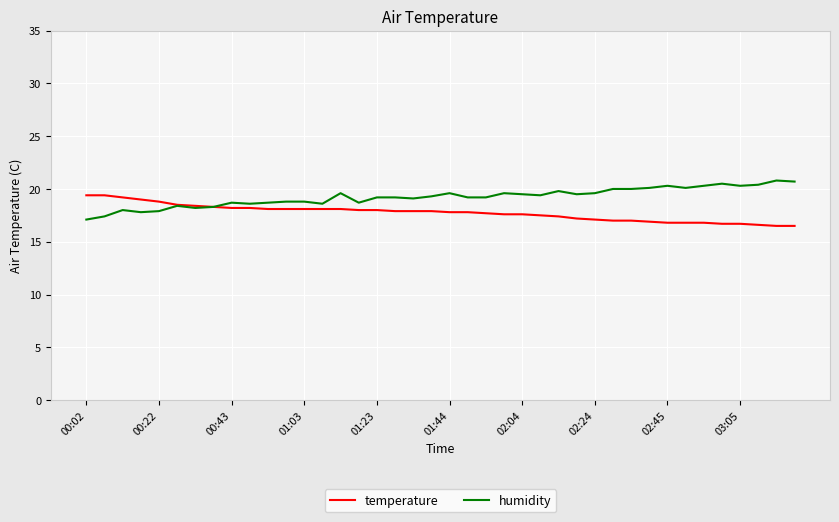

What is the lowest value of the humidity series?

17.1